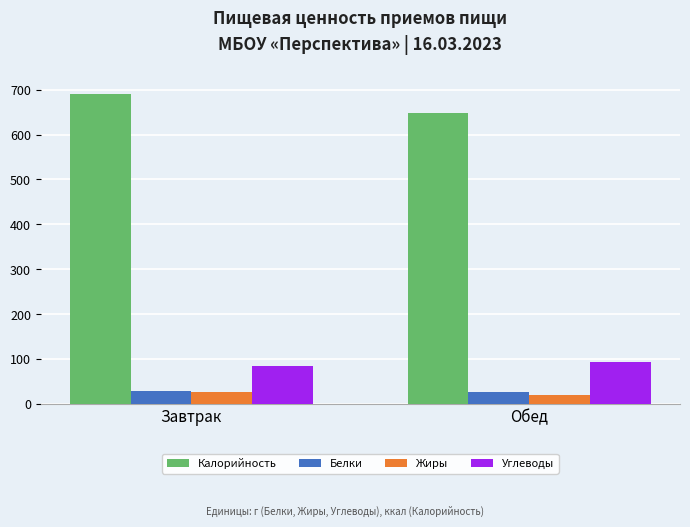

What is the difference between the Углеводы values at Завтрак and Обед?

7.5